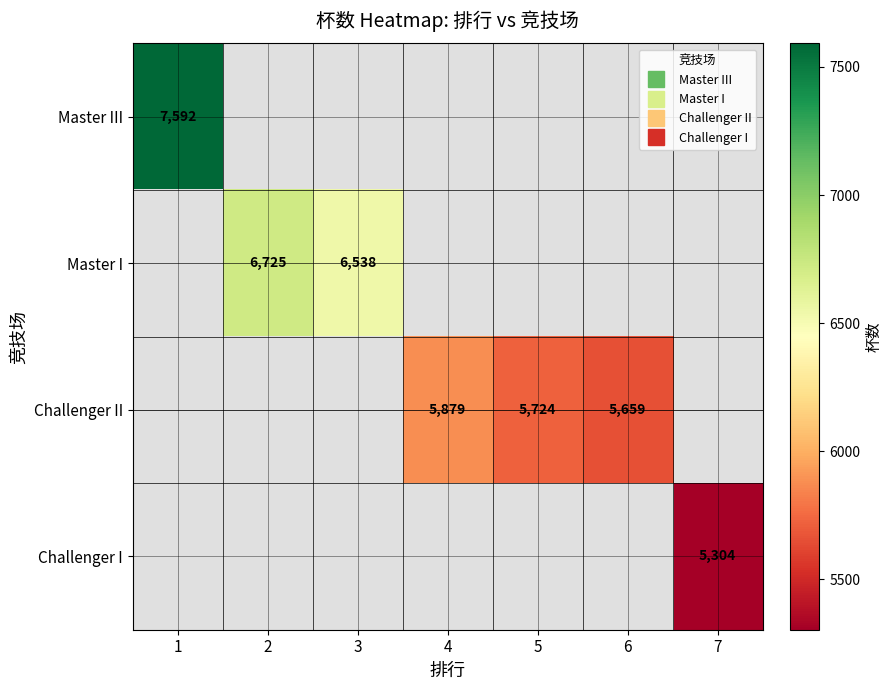

Rank the series by their average value, from highest to lowest.

Master III, Master I, Challenger II, Challenger I